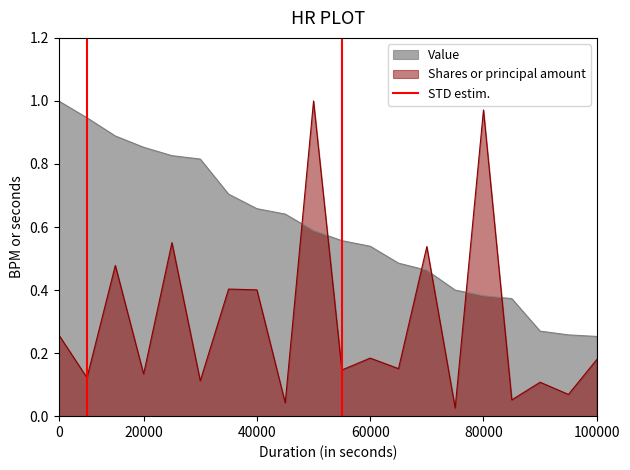

True or false: Value and Shares or principal amount intersect in this chart.

True